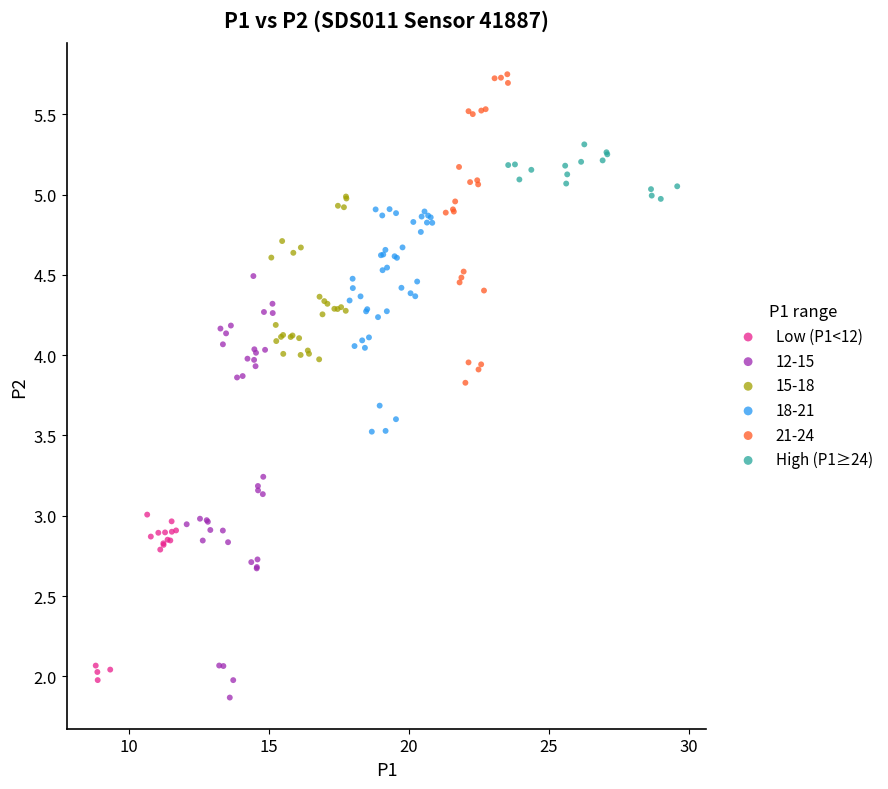

What are all the series names shown in the legend?

Low (P1<12), 12-15, 15-18, 18-21, 21-24, High (P1≥24)